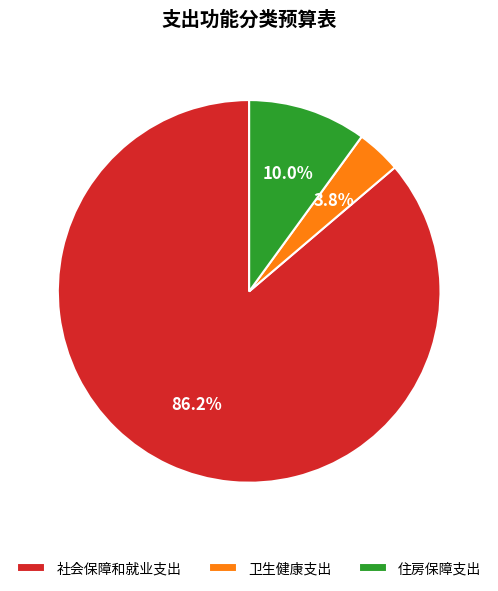

Is the sum of 住房保障支出 and 卫生健康支出 greater than half?

No